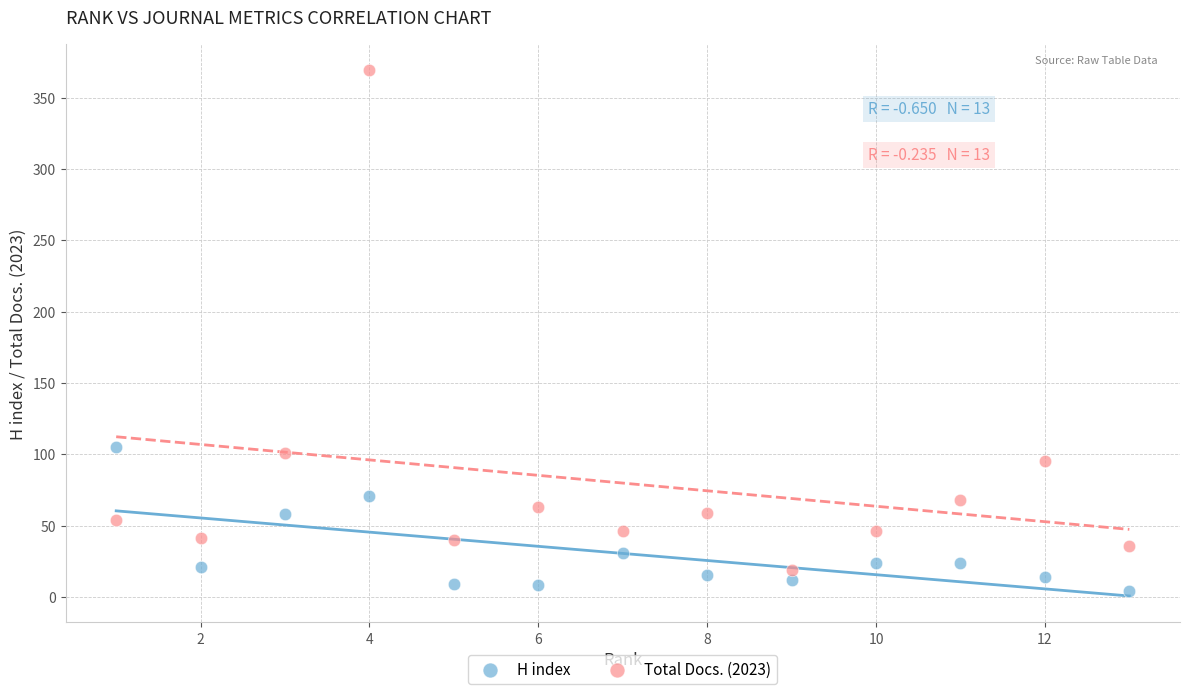

Which series has the largest Y range (max minus min)?

Total Docs. (2023)